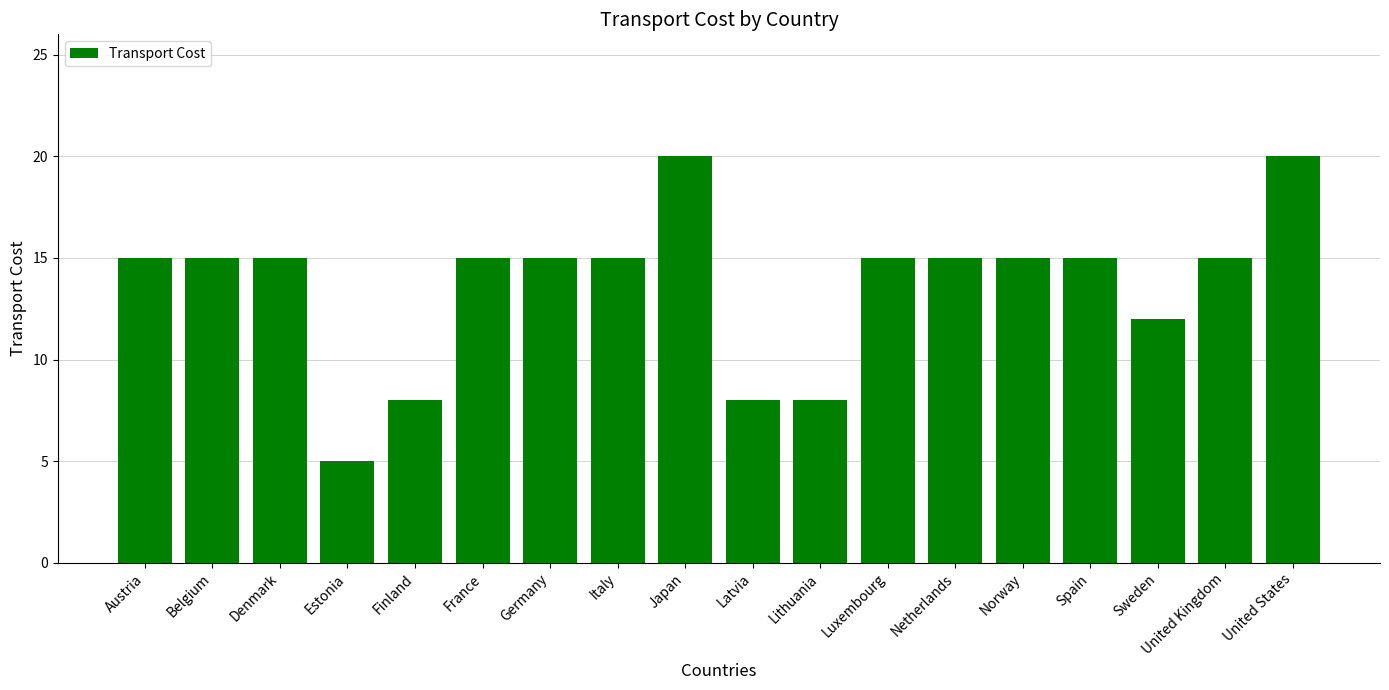

How many data points does each series have?

18